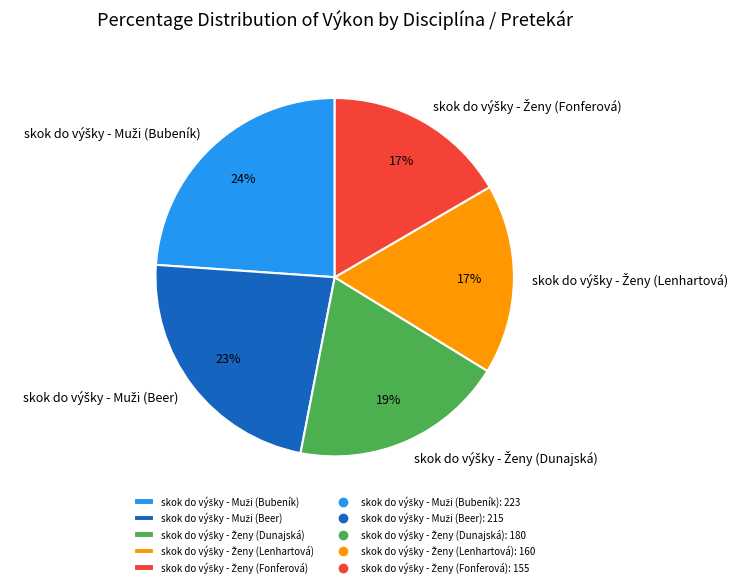

To the nearest percent, what is the difference between the largest and smallest slice percentages?

7%